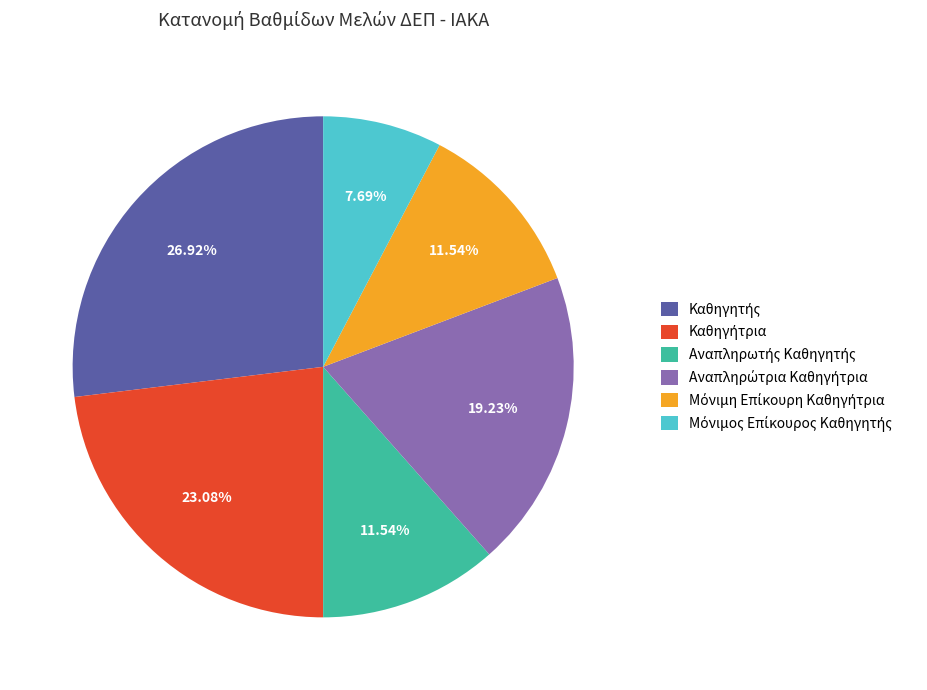

Is there any slice that represents more than half of the pie?

No